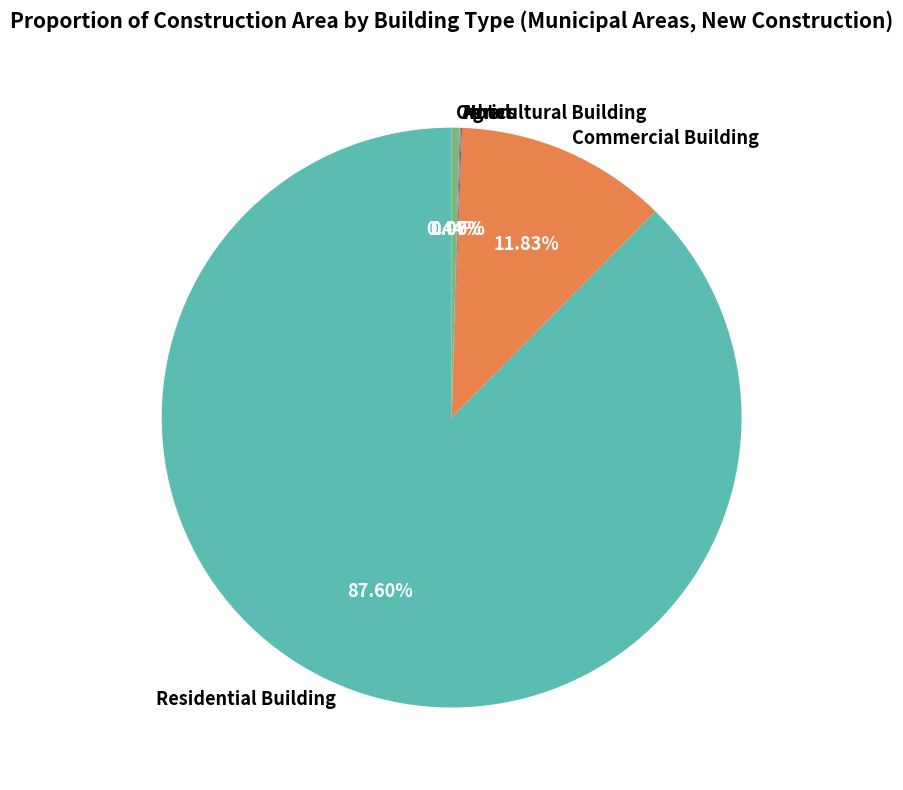

Which has a higher value, Commercial Building or Residential Building?

Residential Building